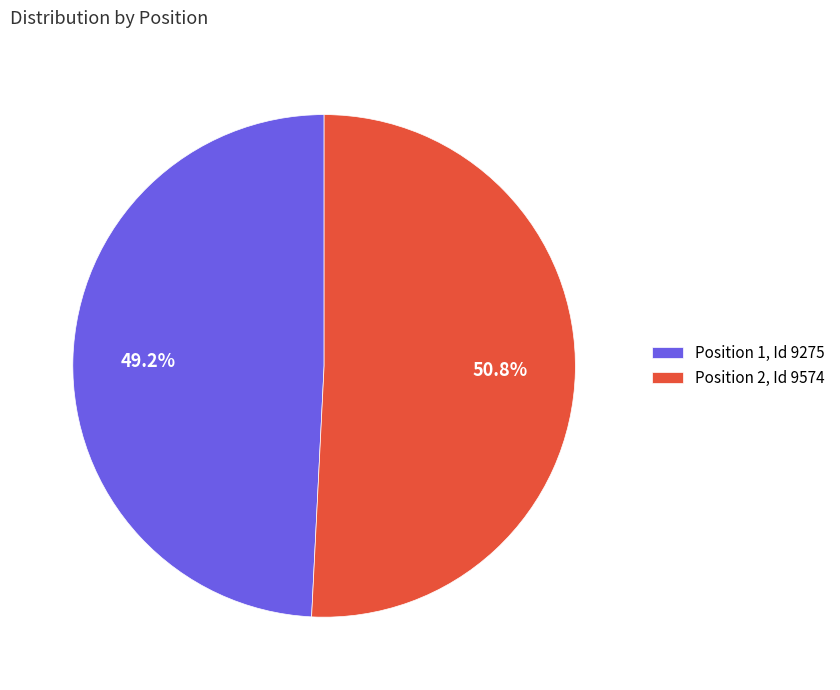

To the nearest percent, what is the difference between the largest and smallest slice percentages?

2%